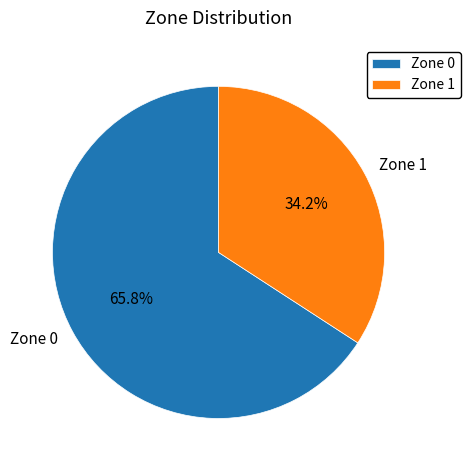

To the nearest percent, what is the combined percentage of Zone 0 and Zone 1?

100%